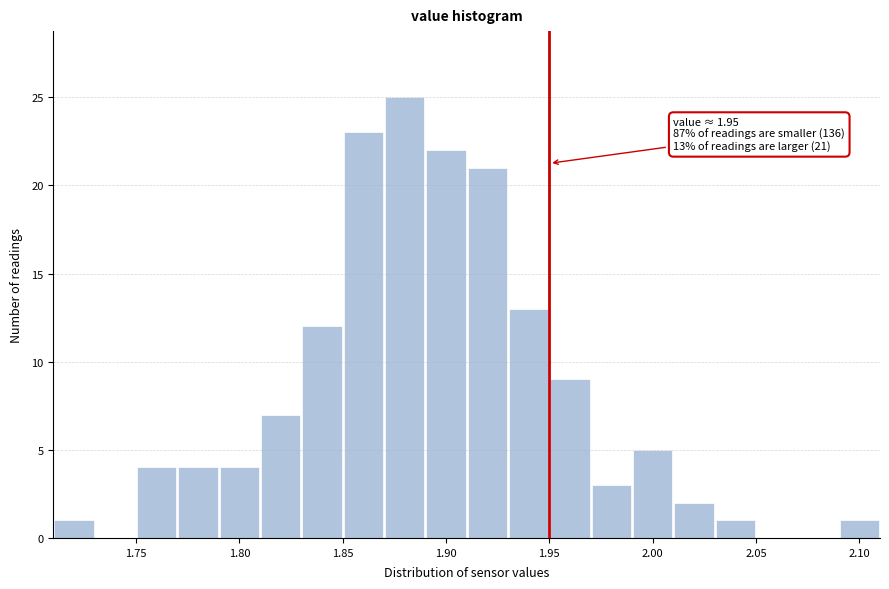

Which range on the x-axis has the tallest bar?

1.87 to 1.89